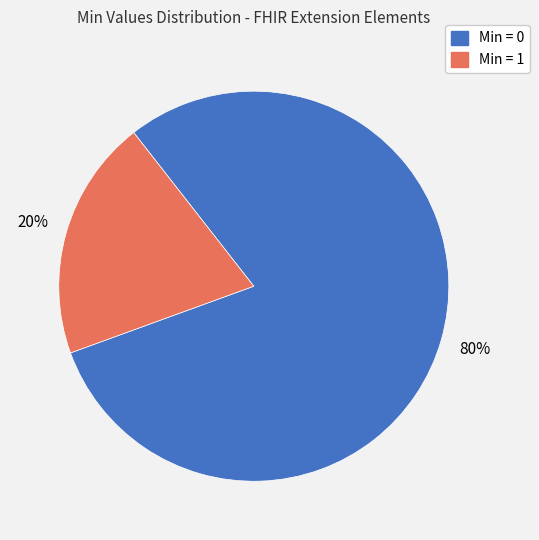

To the nearest percent, what is the difference between the largest and smallest slice percentages?

60%